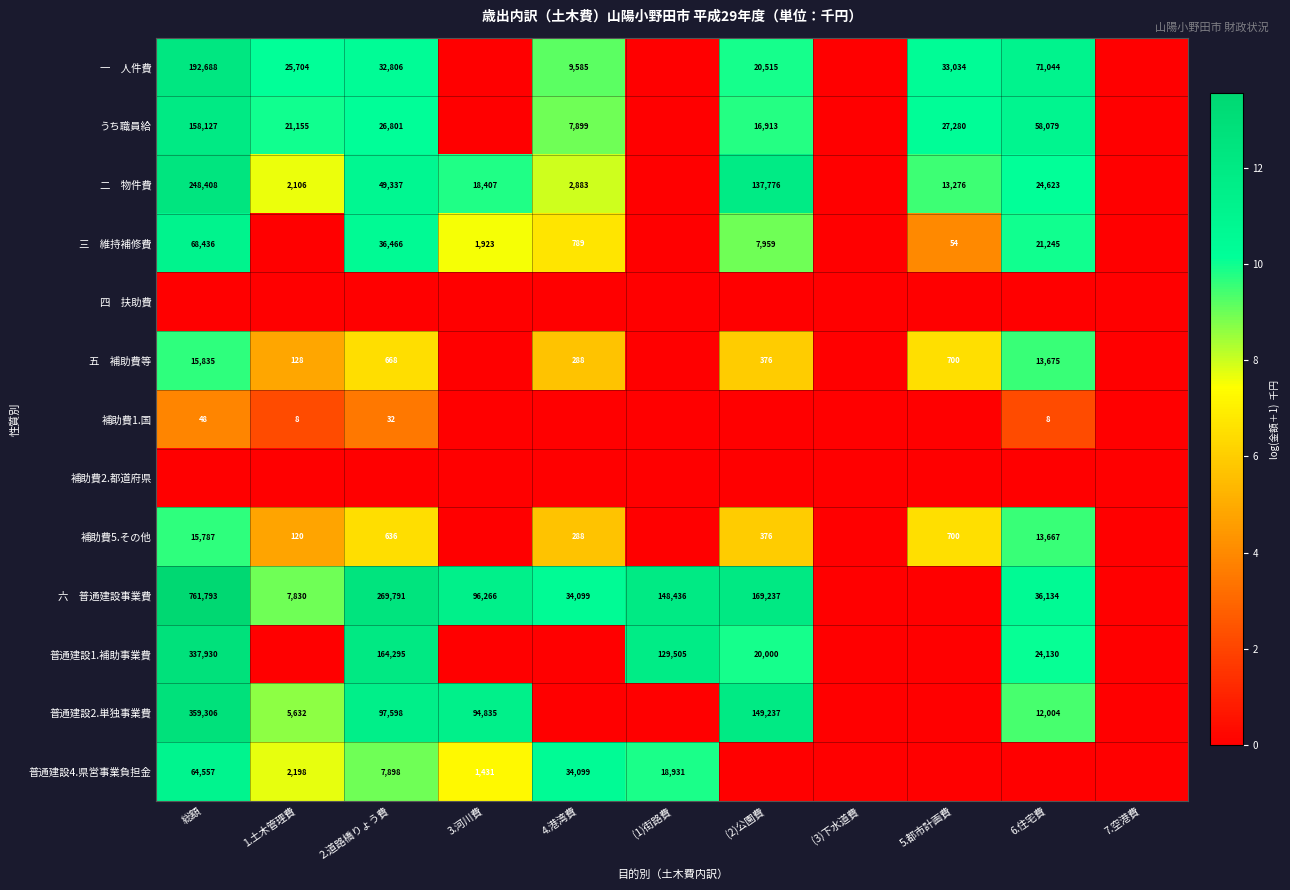

The 普通建設2.単独事業費 series shows 62855 at 2.道路橋りょう費. True or false?

False